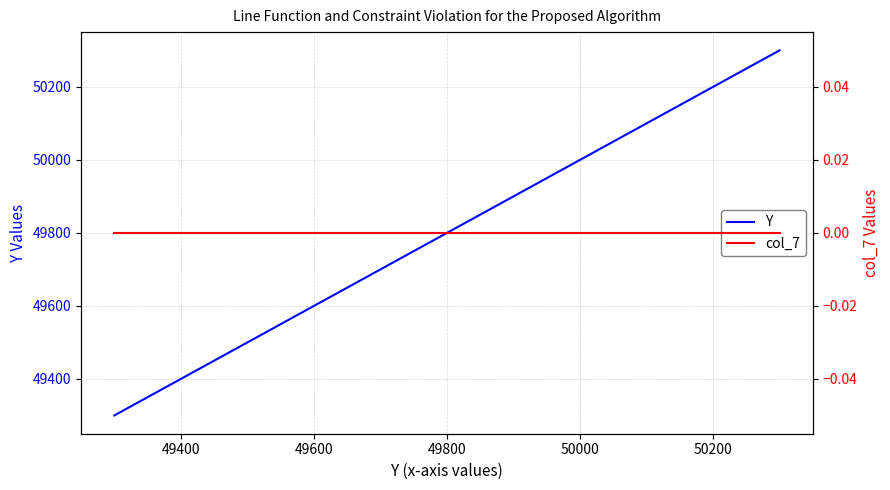

Which series has the widest spread of values?

Y